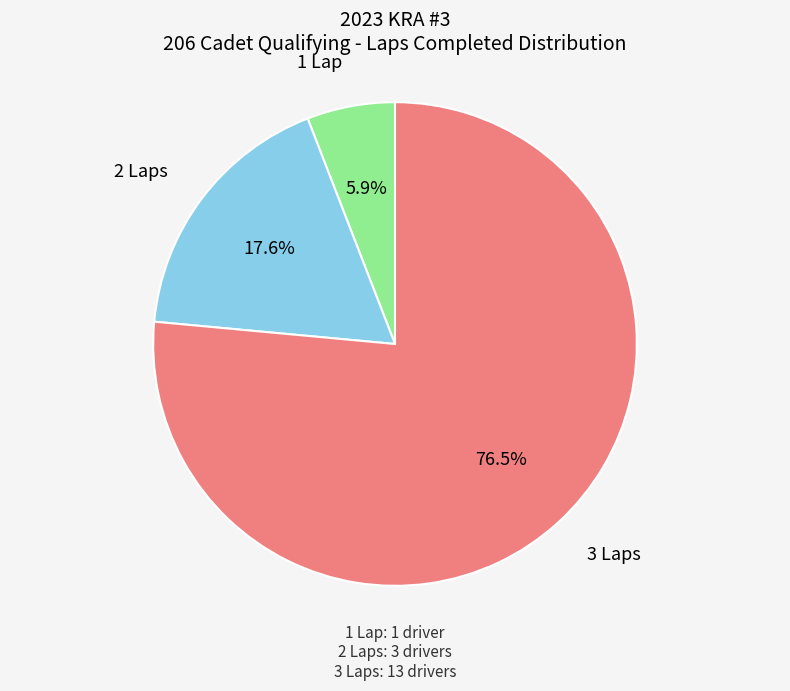

Count the number of slices in the pie.

3